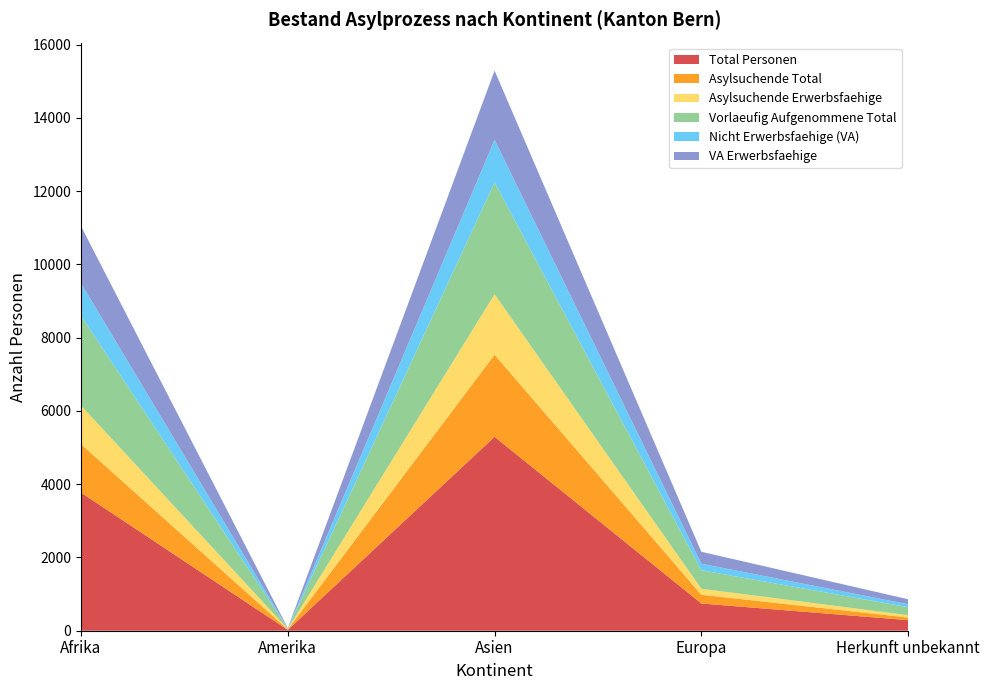

Reading right to left, extract all data points from this chart.

Total Personen: Herkunft unbekannt=289	Europa=744	Asien=5295	Amerika=24	Afrika=3771
Asylsuchende Total: Herkunft unbekannt=72	Europa=239	Asien=2242	Amerika=14	Afrika=1323
Asylsuchende Erwerbsfaehige: Herkunft unbekannt=64	Europa=163	Asien=1650	Amerika=13	Afrika=1055
Vorlaeufig Aufgenommene Total: Herkunft unbekannt=217	Europa=505	Asien=3053	Amerika=10	Afrika=2448
Nicht Erwerbsfaehige (VA): Herkunft unbekannt=81	Europa=178	Asien=1163	Amerika=3	Afrika=889
VA Erwerbsfaehige: Herkunft unbekannt=136	Europa=327	Asien=1890	Amerika=7	Afrika=1559